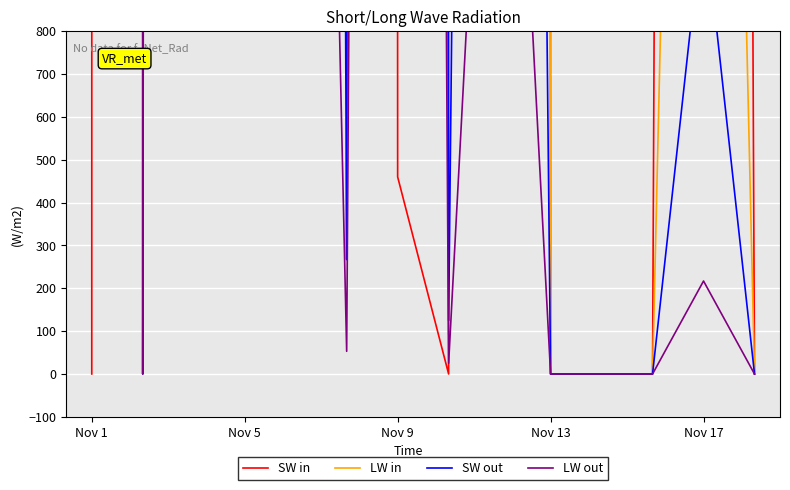

What is the value of the SW out point at the 13th from the left?

1084